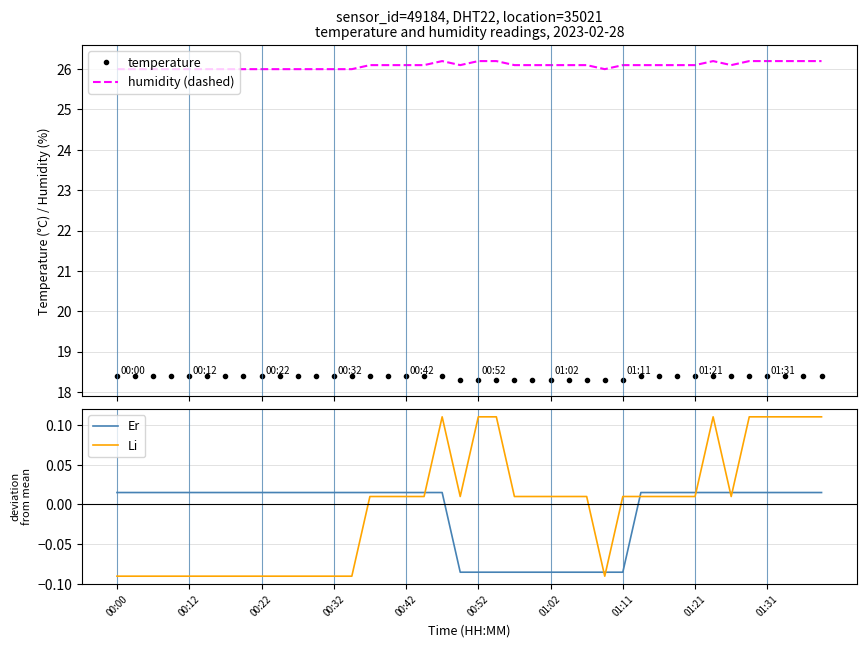

How many lines are shown in the chart?

4